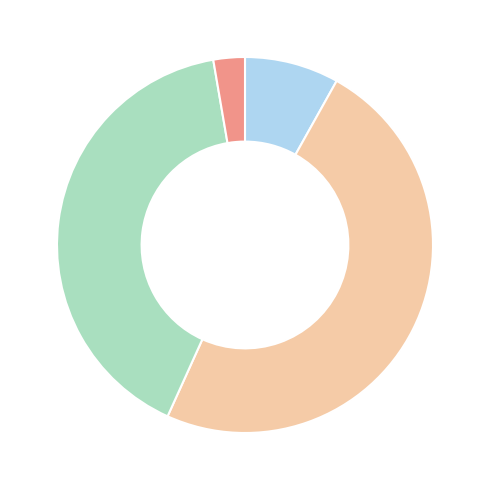

How many slices are in this pie chart?

4